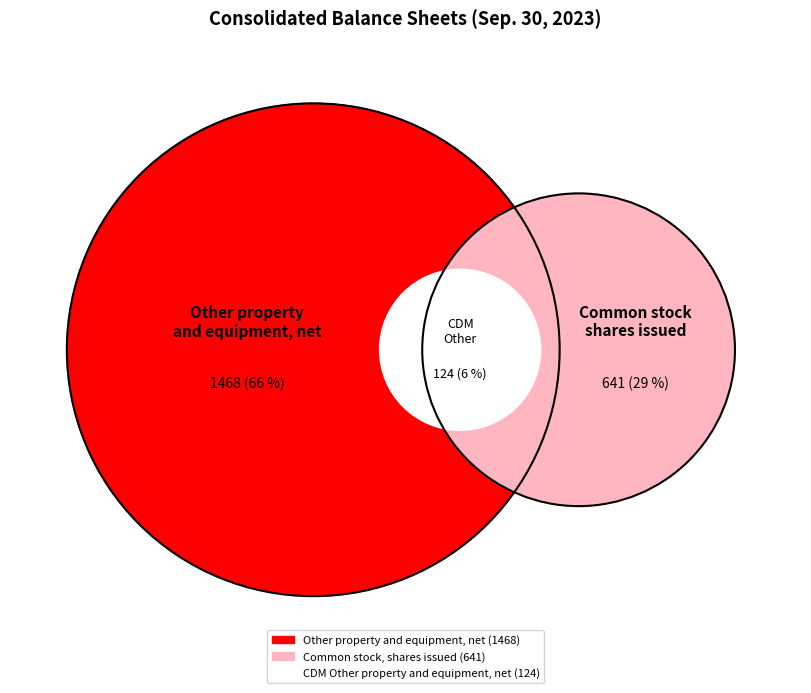

What percentage is the CDM Other property and equipment, net slice, to the nearest percent?

6%